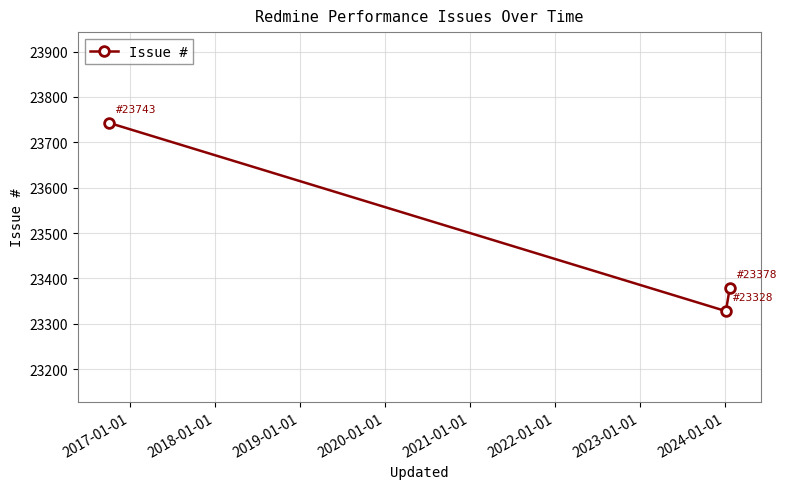

What is the value of the 2nd point from the left?

23328